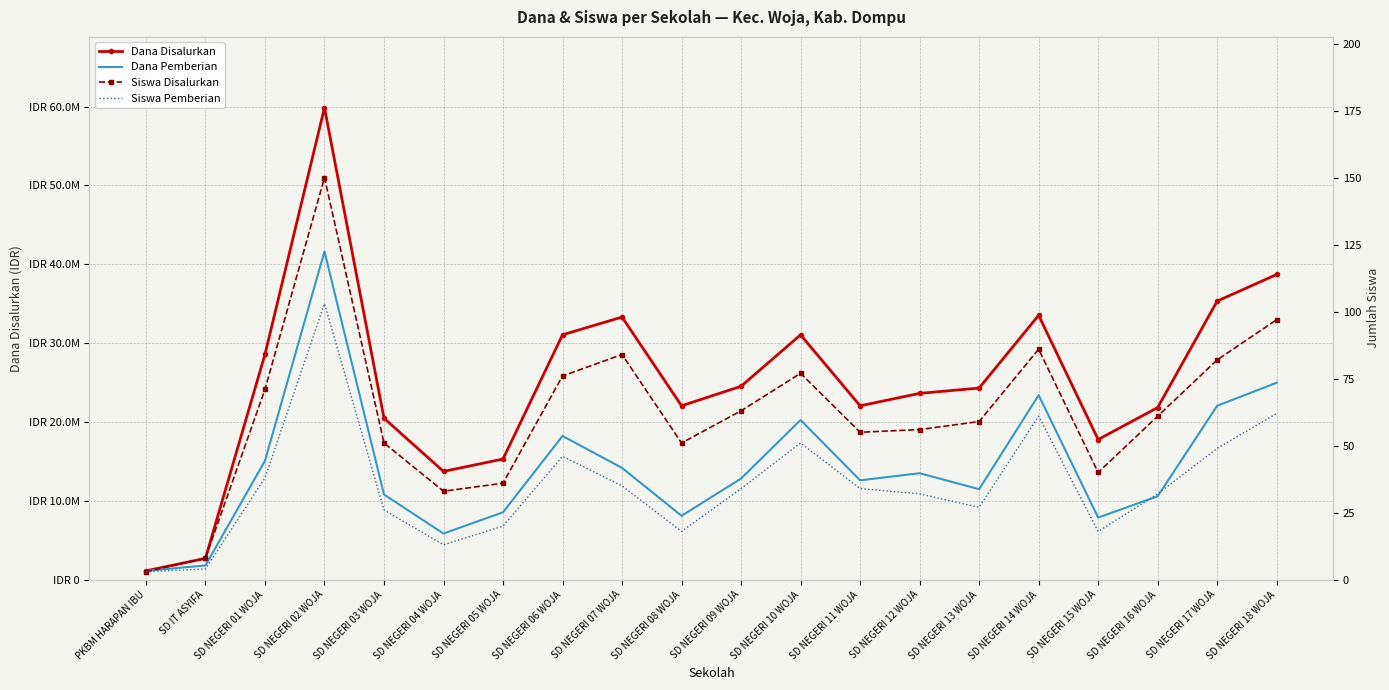

Which series has the largest range (max minus min)?

Dana Disalurkan